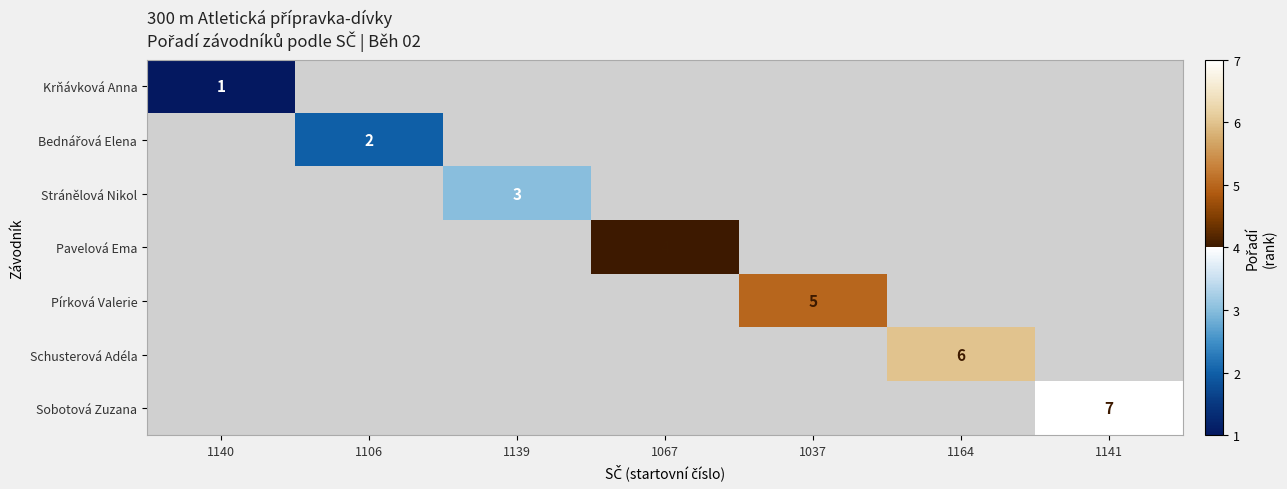

At how many categories does at least one series exceed 5?

2